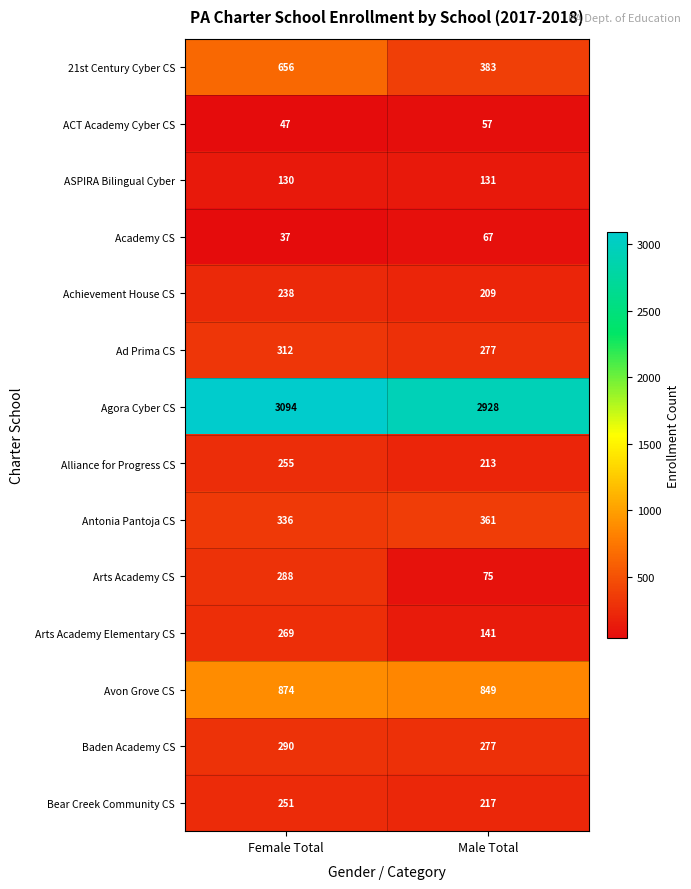

What value does the Academy CS series have at Male Total?

67